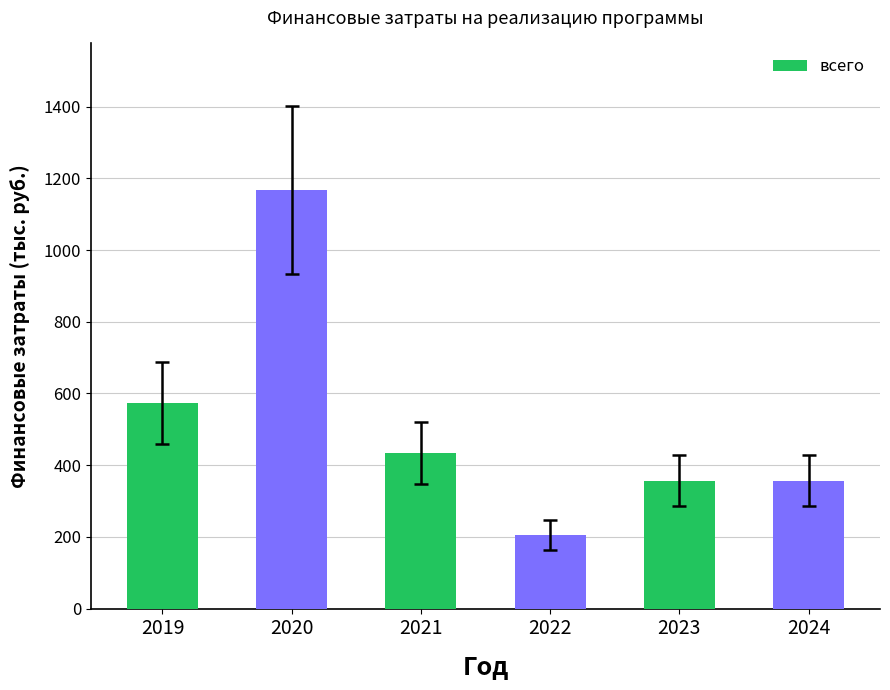

Reading left to right, list all the values displayed in this chart.

2019=572.5	2020=1167.5	2021=433.7	2022=205.5	2023=356.5	2024=356.5